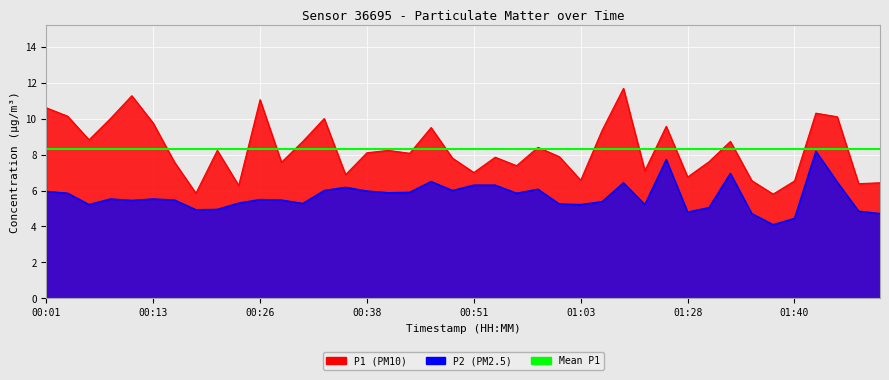

Is it true that P1 equals 10.0 at 00:33?

True